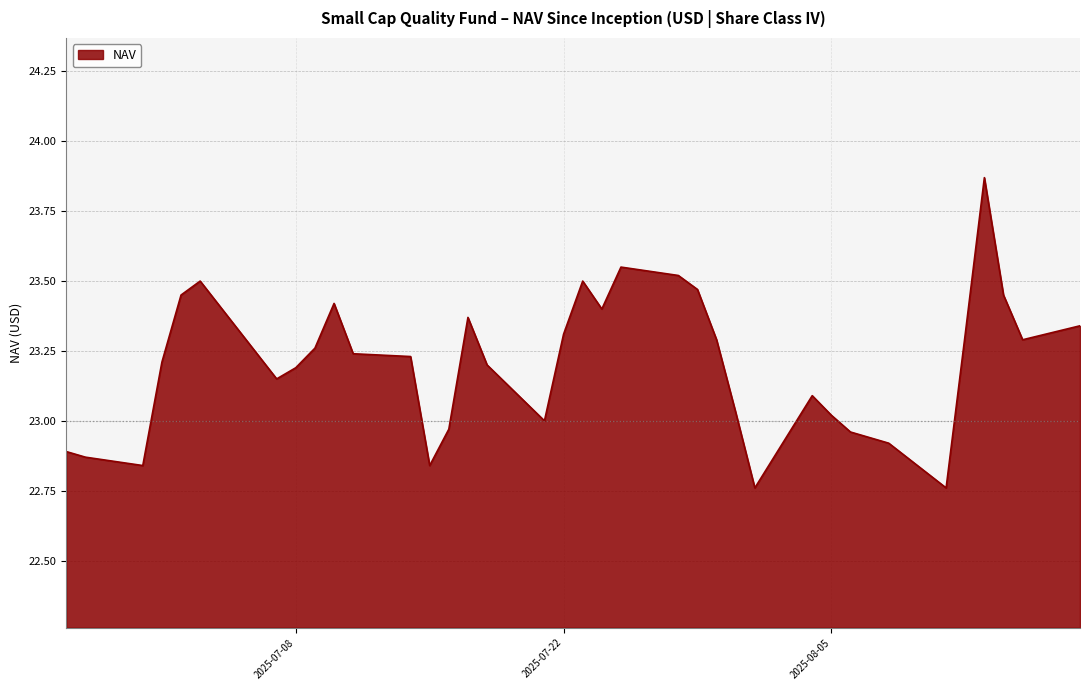

What is the difference between the maximum and minimum values?

1.1